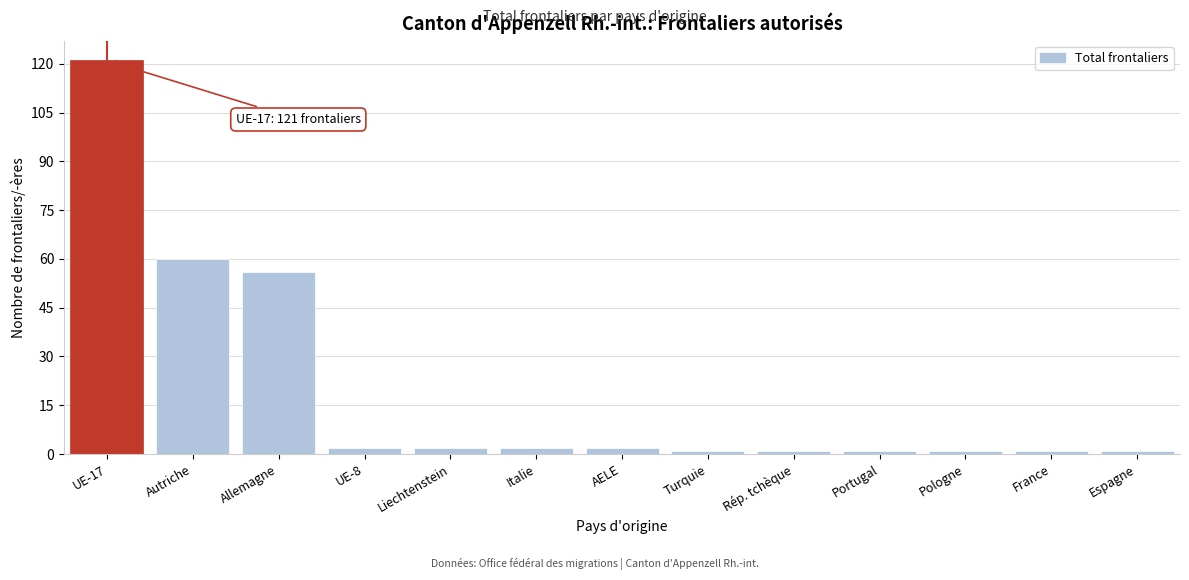

Reading left to right, transcribe all the data shown in this chart.

UE-17=121	Autriche=60	Allemagne=56	UE-8=2	Liechtenstein=2	Italie=2	AELE=2	Turquie=1	Rép. tchèque=1	Portugal=1	Pologne=1	France=1	Espagne=1